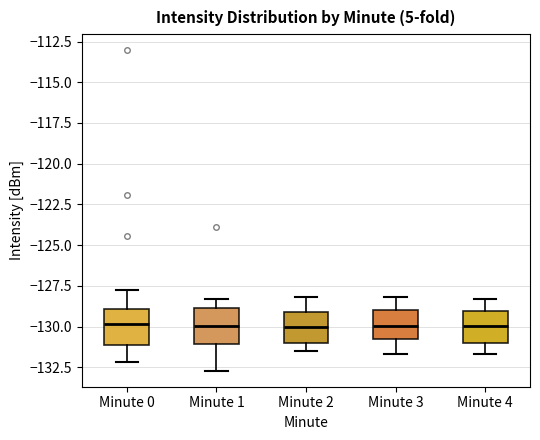

Reading left to right, transcribe this box plot: for each box, give where its median line is, the range the box spans, and where its two whiskers end, as read against the y-axis. The values are not printed on the chart, so give them approximately, as read against the axis.

Minute 0: median -130.0, box -131.0 to -129.0, whiskers -132.0 to -127.5
Minute 1: median -130.0, box -131.0 to -129.0, whiskers -132.5 to -128.5
Minute 2: median -130.0, box -131.0 to -129.0, whiskers -131.5 to -128.0
Minute 3: median -130.0, box -131.0 to -129.0, whiskers -131.5 to -128.0
Minute 4: median -130.0, box -131.0 to -129.0, whiskers -131.5 to -128.5